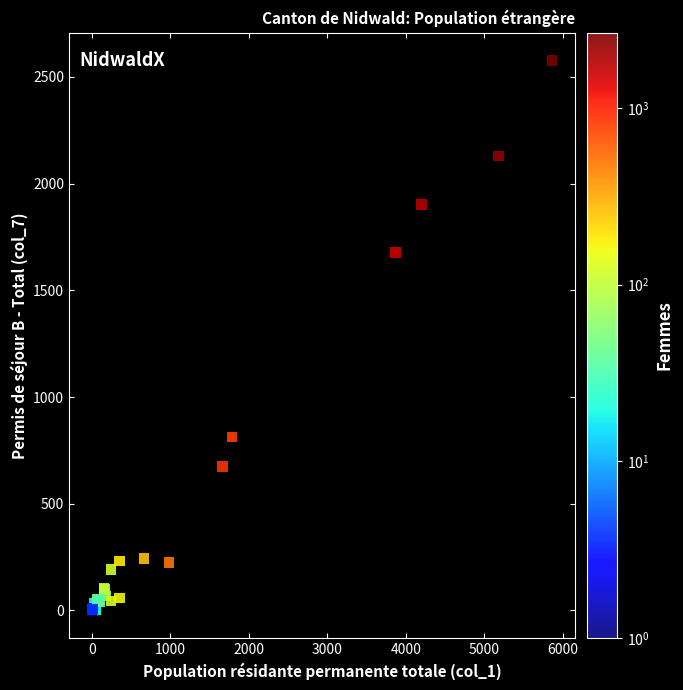

What Y value in the scatter plot is closest to 1289?

1677